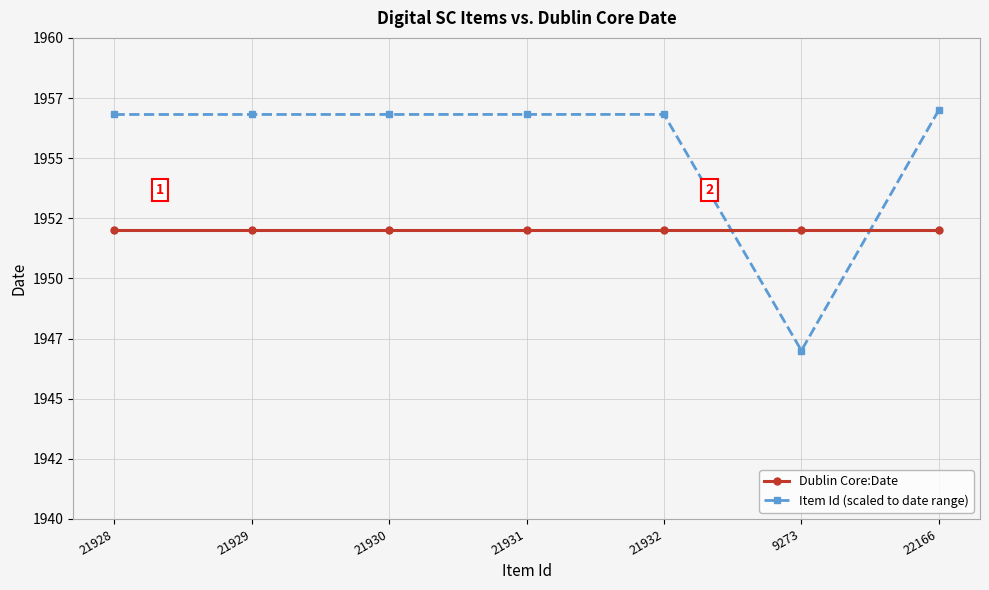

What is the minimum value for Item Id (scaled to date range)?

1947.0